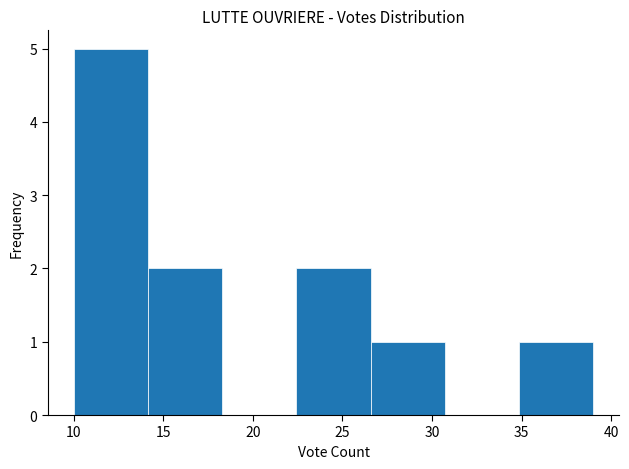

What is the height of the bar covering 14.0 to 18.5 on the x-axis? Neither the bar edges nor the heights are printed on the chart, so give them approximately, as read against the axes.

2